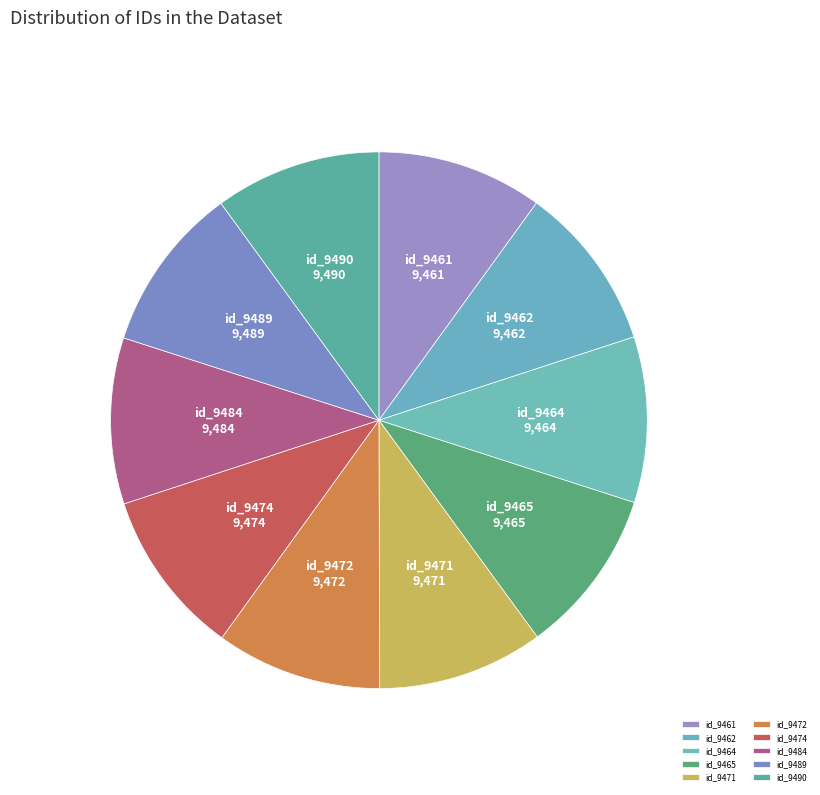

True or false: id_9484 accounts for 10% of the total.

True